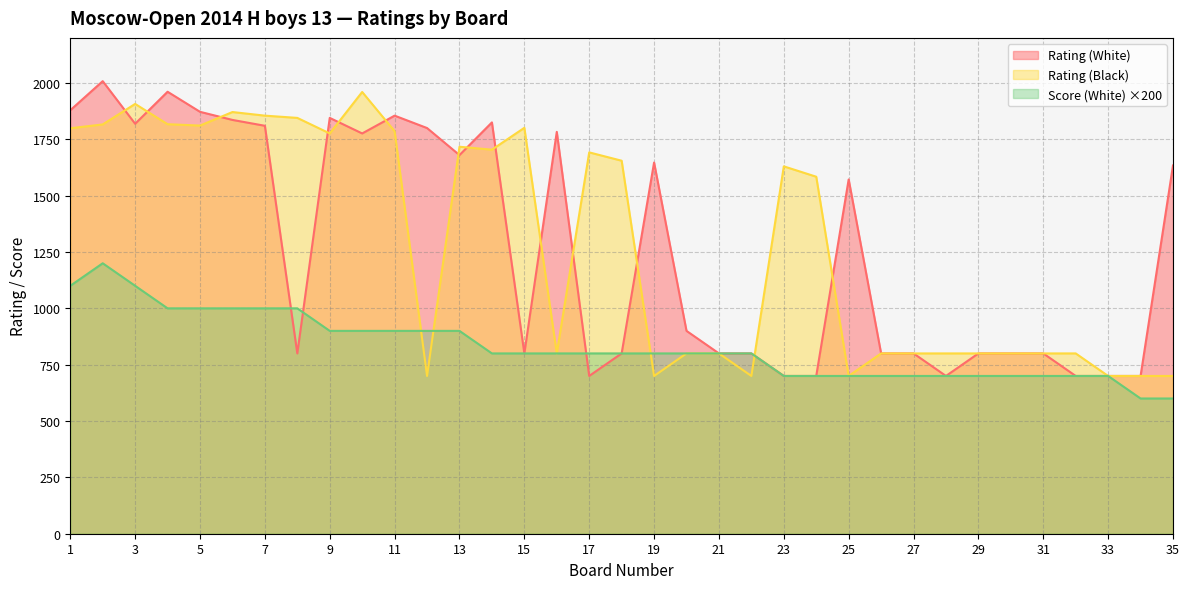

At which category does the chart reach its minimum across all series?

34